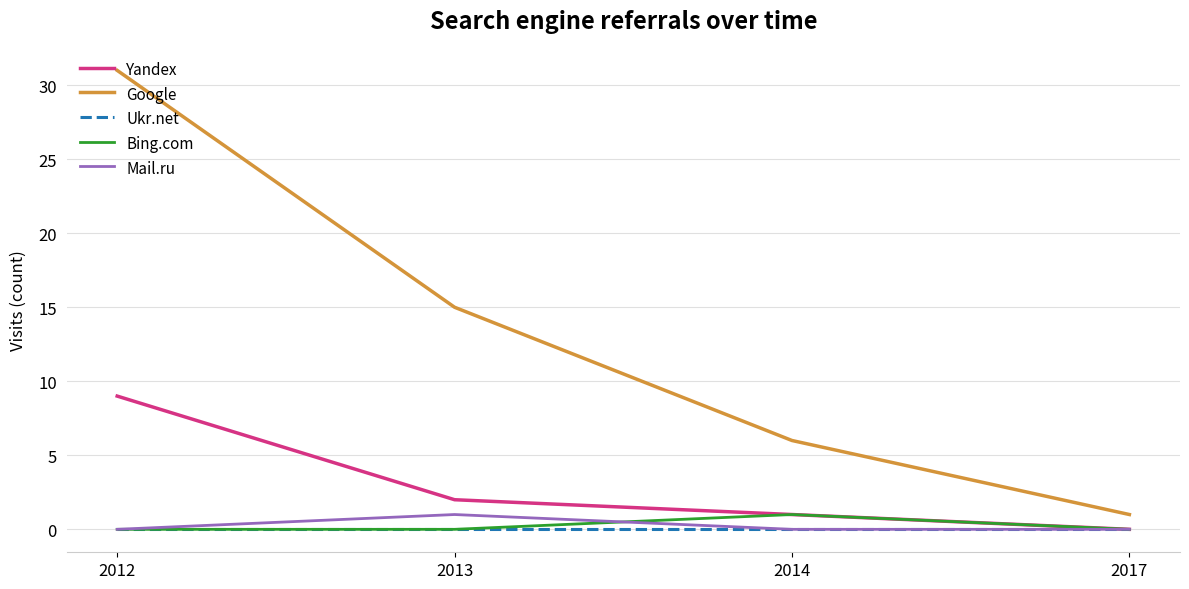

What value does the Yandex series have at 2012?

9